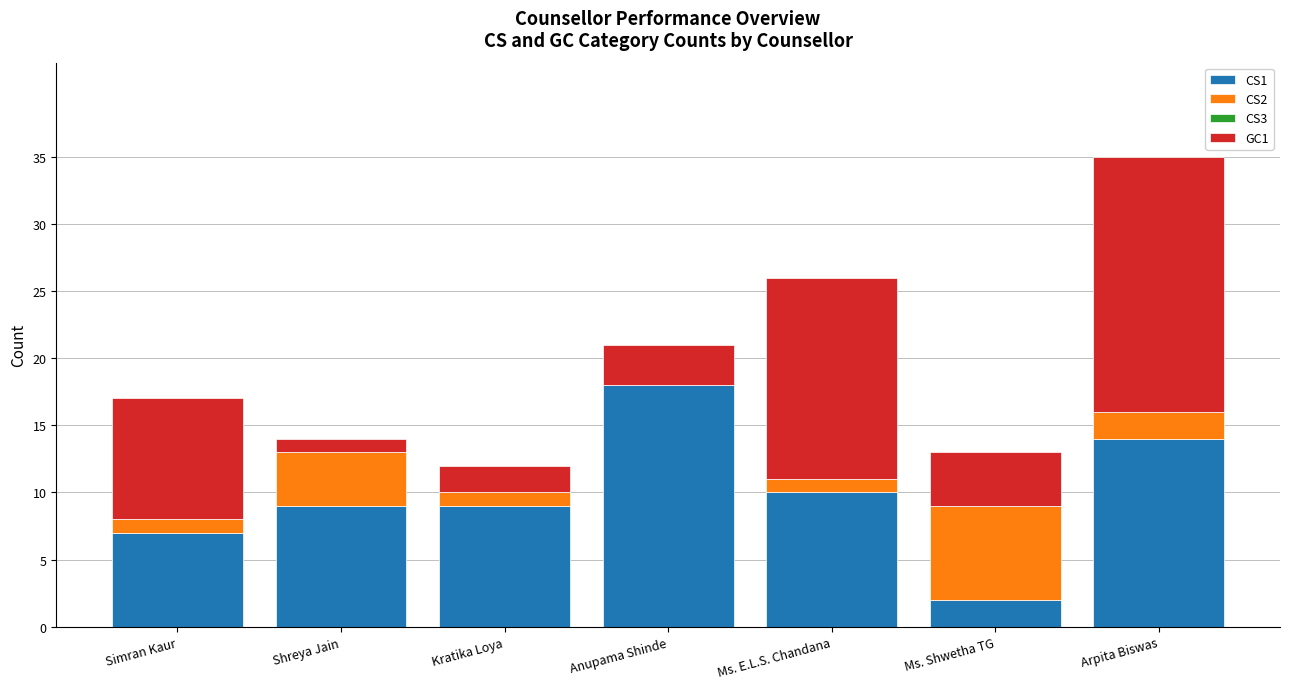

At which label does CS1 reach its peak?

Anupama Shinde